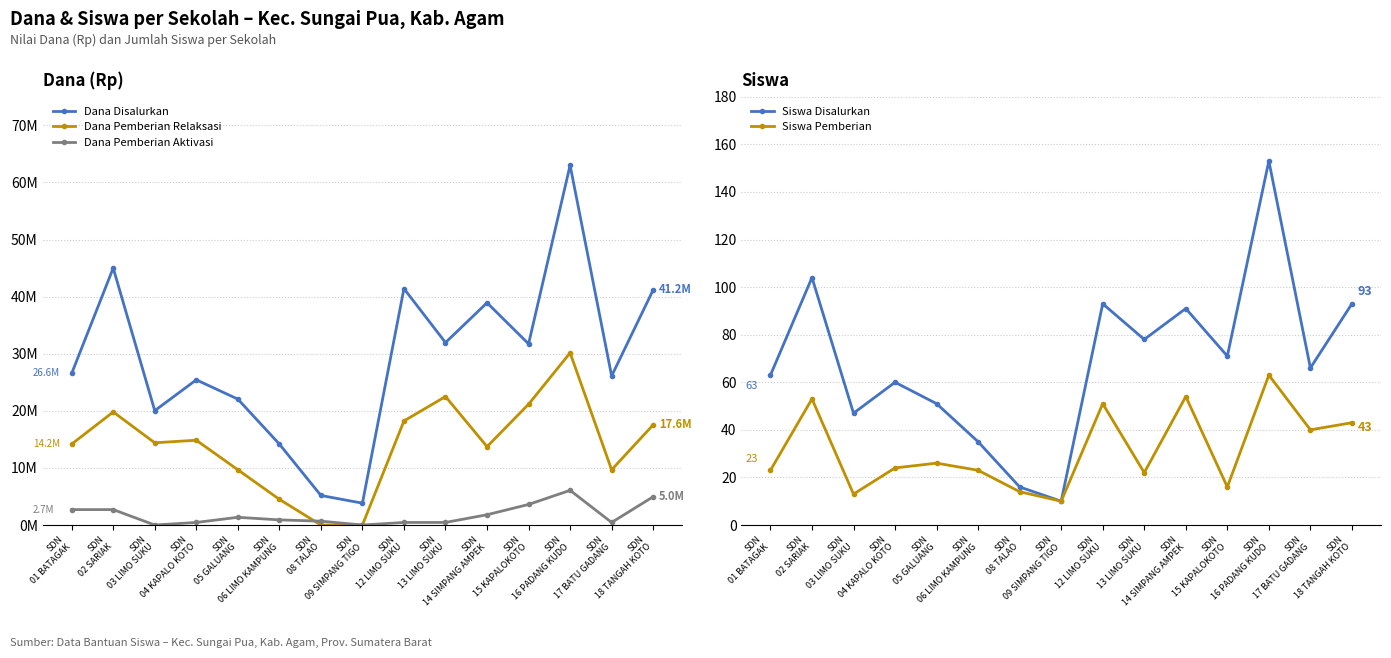

Is the value of Siswa Disalurkan at SDN
08 TALAO greater than the value of Siswa Pemberian at SDN
17 BATU GADANG?

No